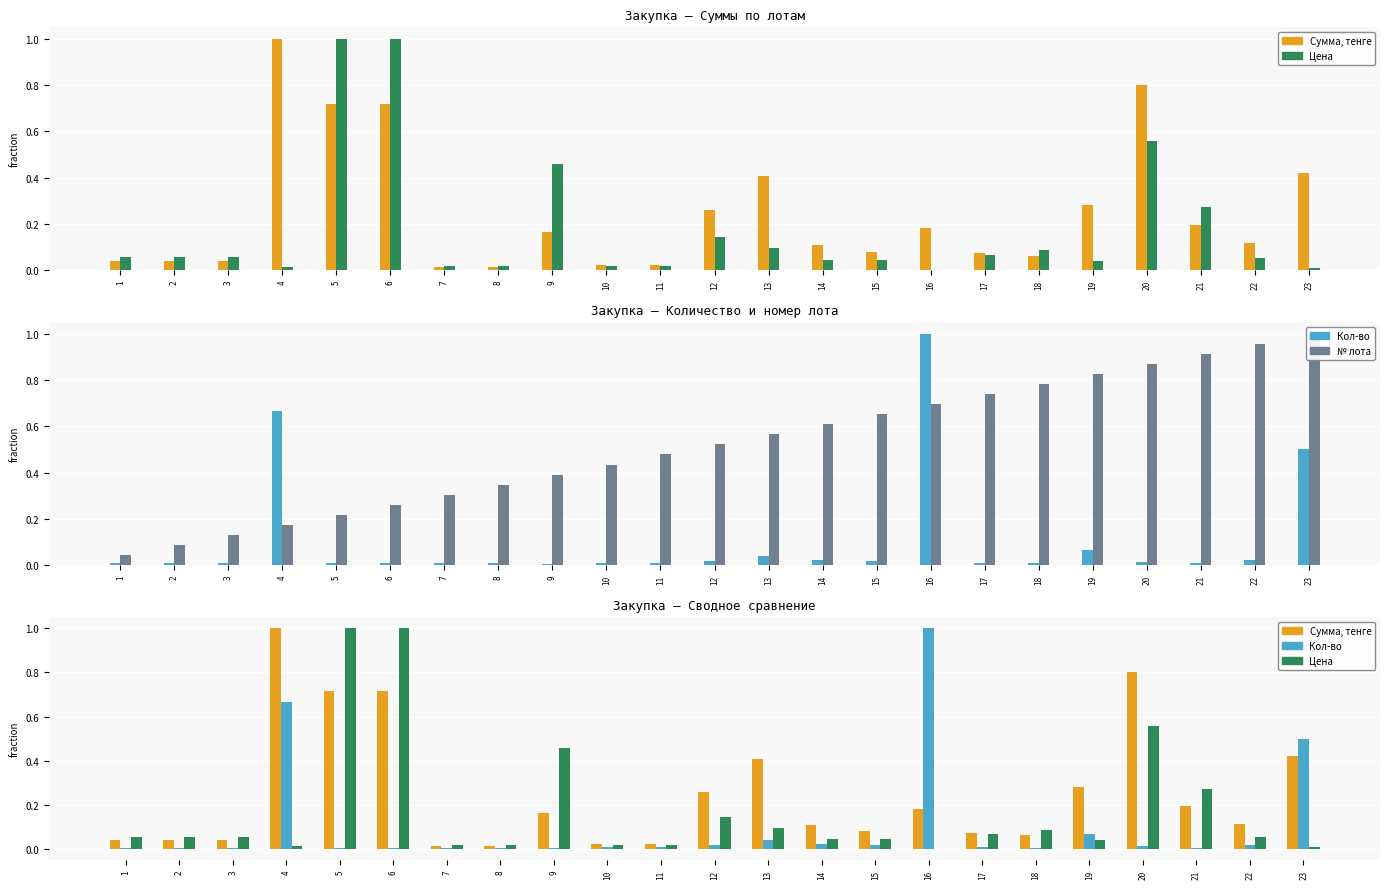

Reading left to right, transcribe all the data shown in this chart.

Сумма, тенге: 0.0	0.0	0.0	1.0	0.7	0.7	0.0	0.0	0.2	0.0	0.0	0.3	0.4	0.1	0.1	0.2	0.1	0.1	0.3	0.8	0.2	0.1	0.4
Цена: 0.1	0.1	0.1	0.0	1.0	1.0	0.0	0.0	0.5	0.0	0.0	0.1	0.1	0.0	0.0	0.0	0.1	0.1	0.0	0.6	0.3	0.1	0.0
Кол-во: 0.0	0.0	0.0	0.7	0.0	0.0	0.0	0.0	0.0	0.0	0.0	0.0	0.0	0.0	0.0	1.0	0.0	0.0	0.1	0.0	0.0	0.0	0.5
№ лота: 0.0	0.1	0.1	0.2	0.2	0.3	0.3	0.3	0.4	0.4	0.5	0.5	0.6	0.6	0.7	0.7	0.7	0.8	0.8	0.9	0.9	1.0	1.0